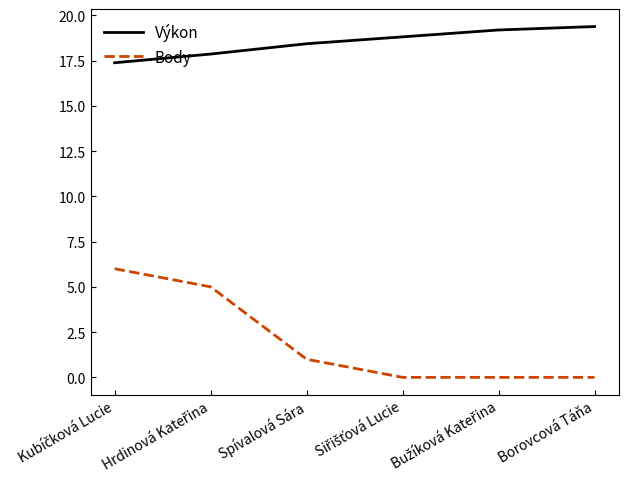

What is the approximate value of Výkon at Borovcová Táňa?

19.4